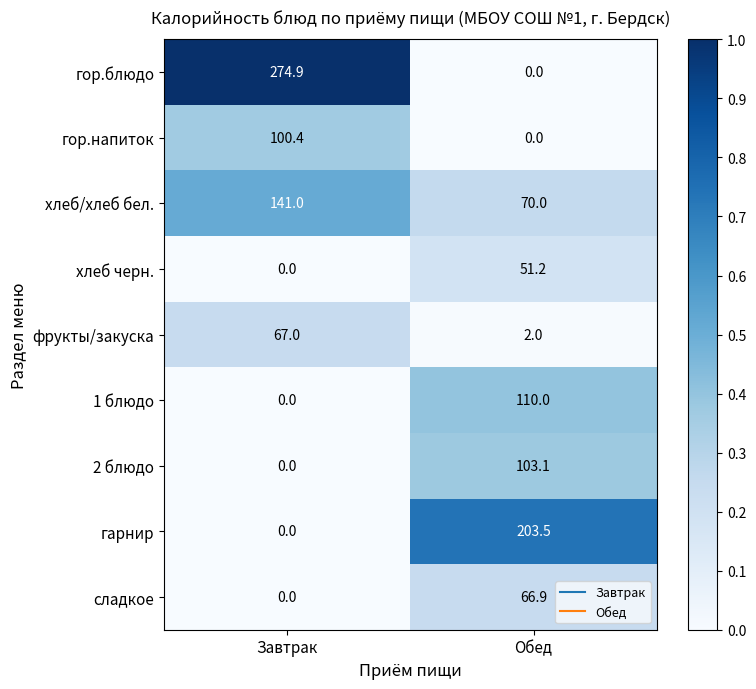

Which series has the largest total across all categories?

гор.блюдо